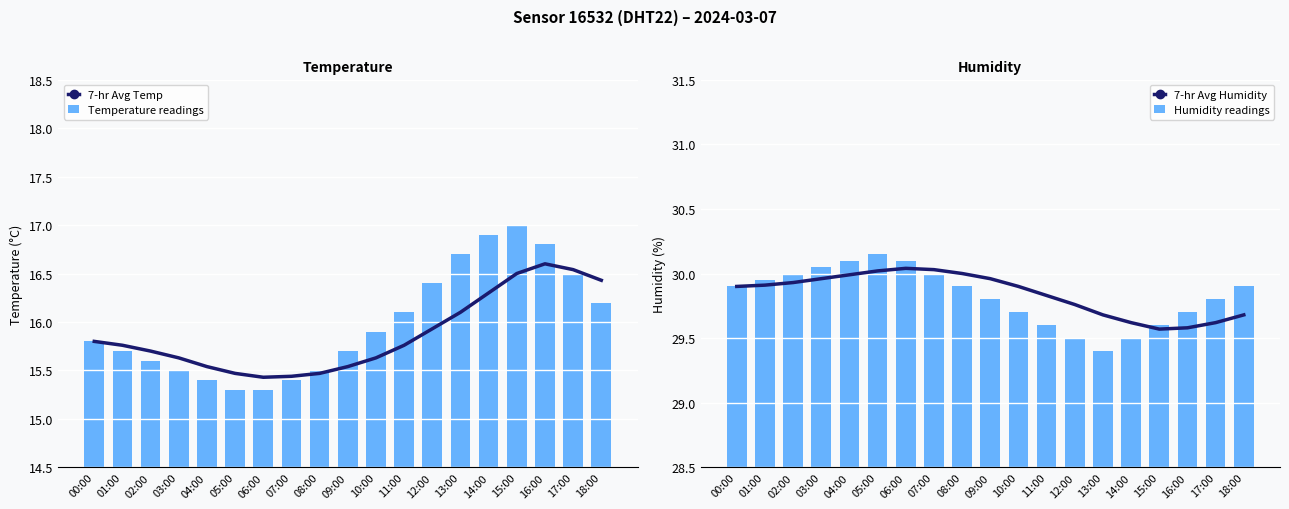

What is the label of the 11th bar from the right?

08:00